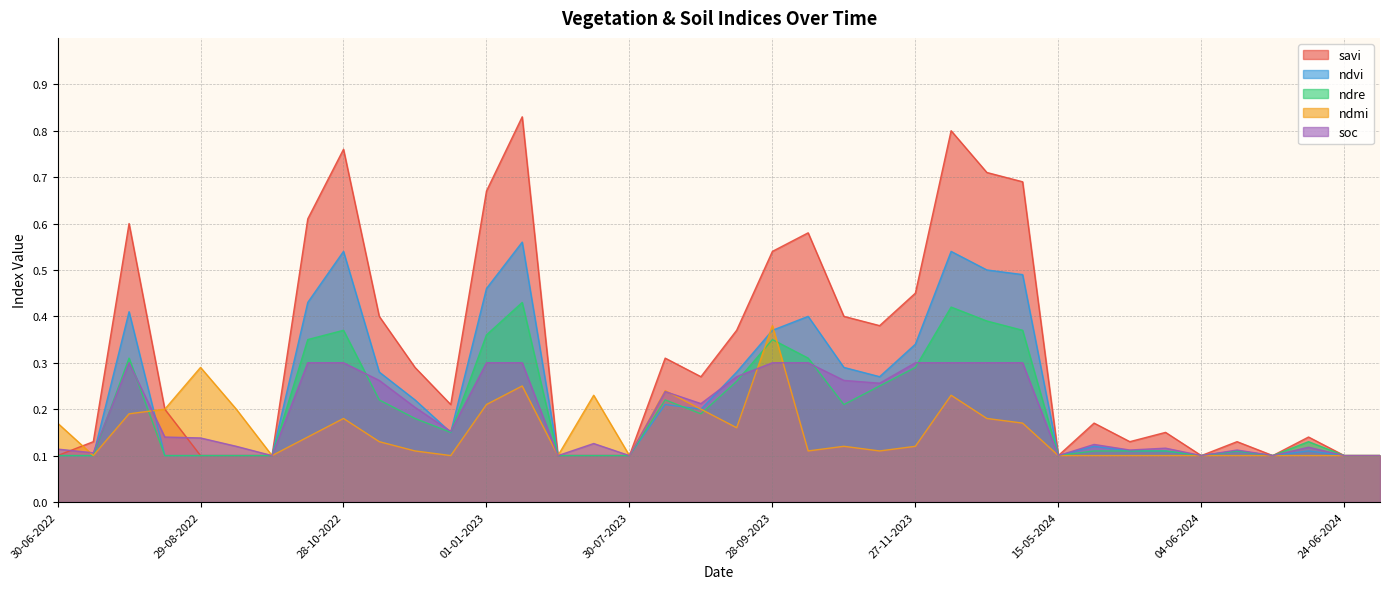

Reading right to left, transcribe all the data shown in this chart.

savi: 0.1	0.1	0.1	0.1	0.1	0.1	0.1	0.1	0.2	0.1	0.7	0.7	0.8	0.5	0.4	0.4	0.6	0.5	0.4	0.3	0.3	0.1	0.1	0.1	0.8	0.7	0.2	0.3	0.4	0.8	0.6	0.1	0.1	0.1	0.2	0.6	0.1	0.1
ndvi: 0.1	0.1	0.1	0.1	0.1	0.1	0.1	0.1	0.1	0.1	0.5	0.5	0.5	0.3	0.3	0.3	0.4	0.4	0.3	0.2	0.2	0.1	0.1	0.1	0.6	0.5	0.1	0.2	0.3	0.5	0.4	0.1	0.1	0.1	0.1	0.4	0.1	0.1
ndre: 0.1	0.1	0.1	0.1	0.1	0.1	0.1	0.1	0.1	0.1	0.4	0.4	0.4	0.3	0.2	0.2	0.3	0.3	0.3	0.2	0.2	0.1	0.1	0.1	0.4	0.4	0.1	0.2	0.2	0.4	0.3	0.1	0.1	0.1	0.1	0.3	0.1	0.1
ndmi: 0.1	0.1	0.1	0.1	0.1	0.1	0.1	0.1	0.1	0.1	0.2	0.2	0.2	0.1	0.1	0.1	0.1	0.4	0.2	0.2	0.2	0.1	0.2	0.1	0.2	0.2	0.1	0.1	0.1	0.2	0.1	0.1	0.2	0.3	0.2	0.2	0.1	0.2
soc: 0.1	0.1	0.1	0.1	0.1	0.1	0.1	0.1	0.1	0.1	0.3	0.3	0.3	0.3	0.3	0.3	0.3	0.3	0.3	0.2	0.2	0.1	0.1	0.1	0.3	0.3	0.2	0.2	0.3	0.3	0.3	0.1	0.1	0.1	0.1	0.3	0.1	0.1